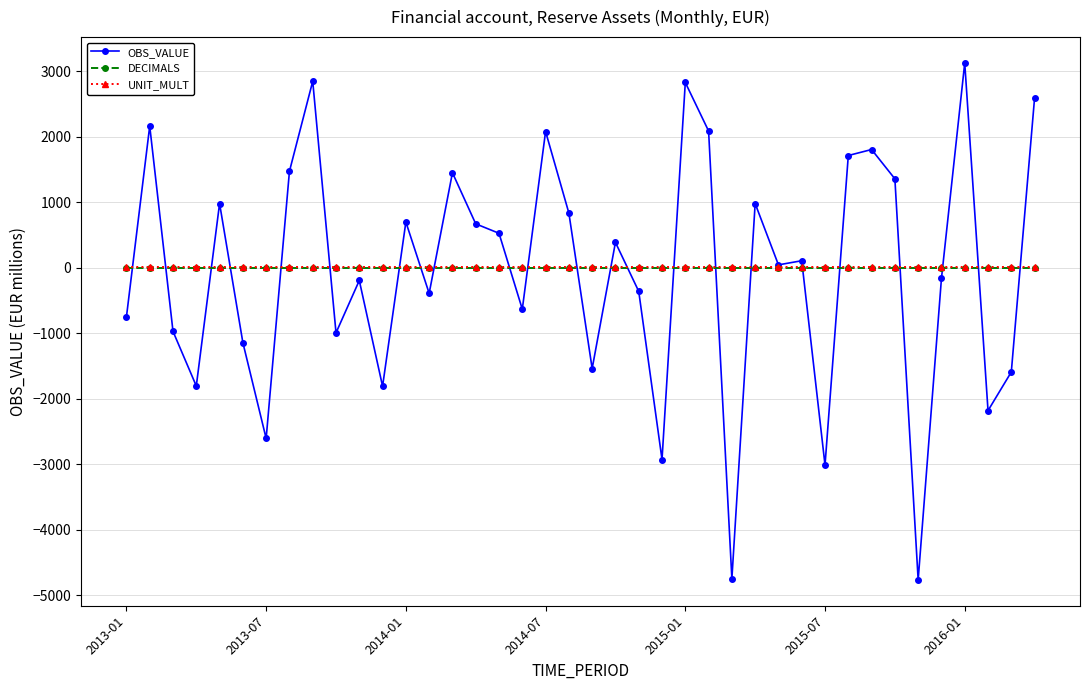

What is the value of the OBS_VALUE point at the 38th from the left?

-2180.2